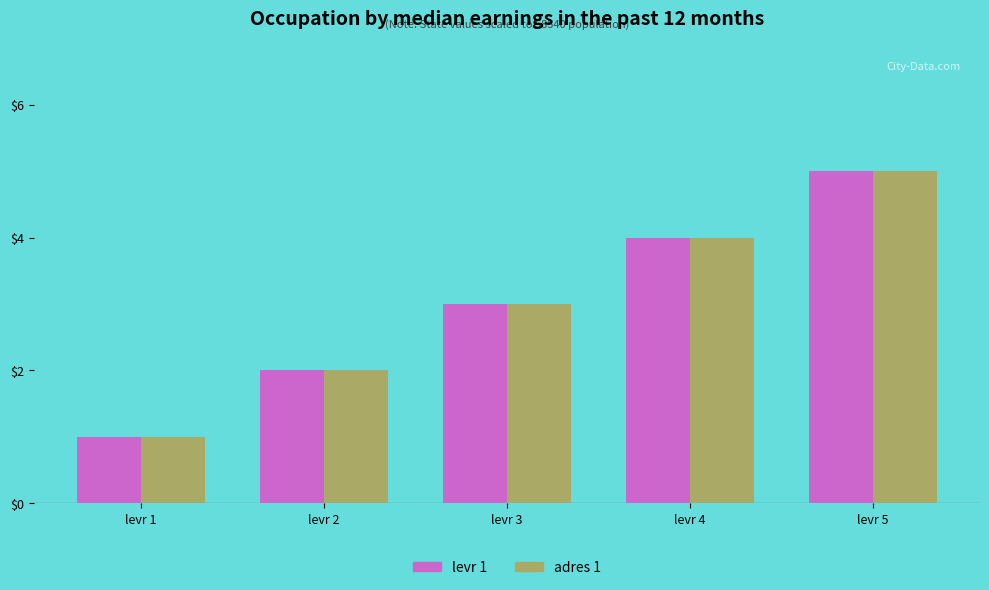

How many bars are there in total?

10